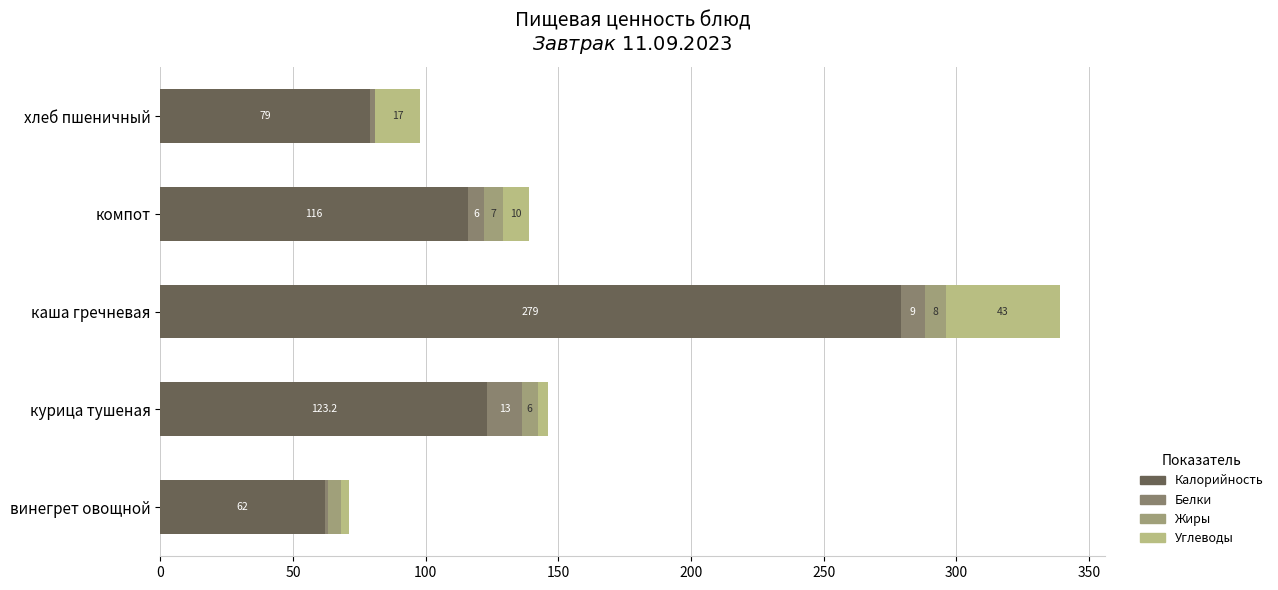

Which series has the largest total across all categories?

Калорийность